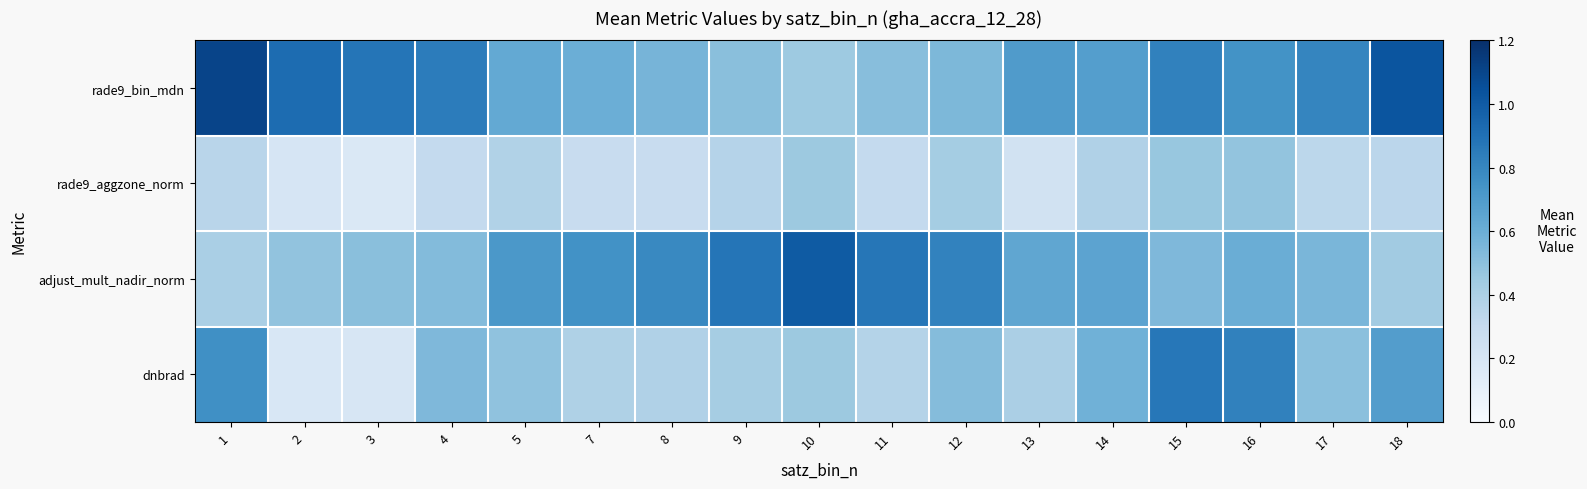

Which series has the widest spread of values?

dnbrad